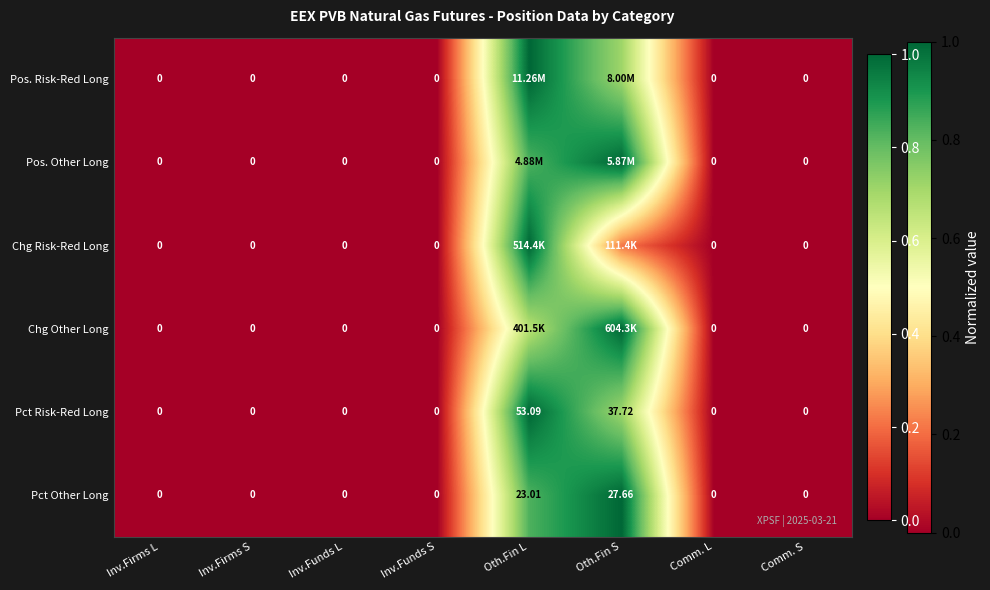

Is it true that Pct Risk-Red Long equals -0.4 at Inv.Firms S?

False